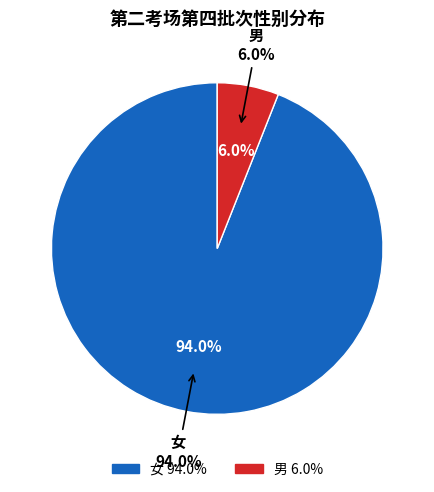

Is it true that 男 is 6% of the pie?

True